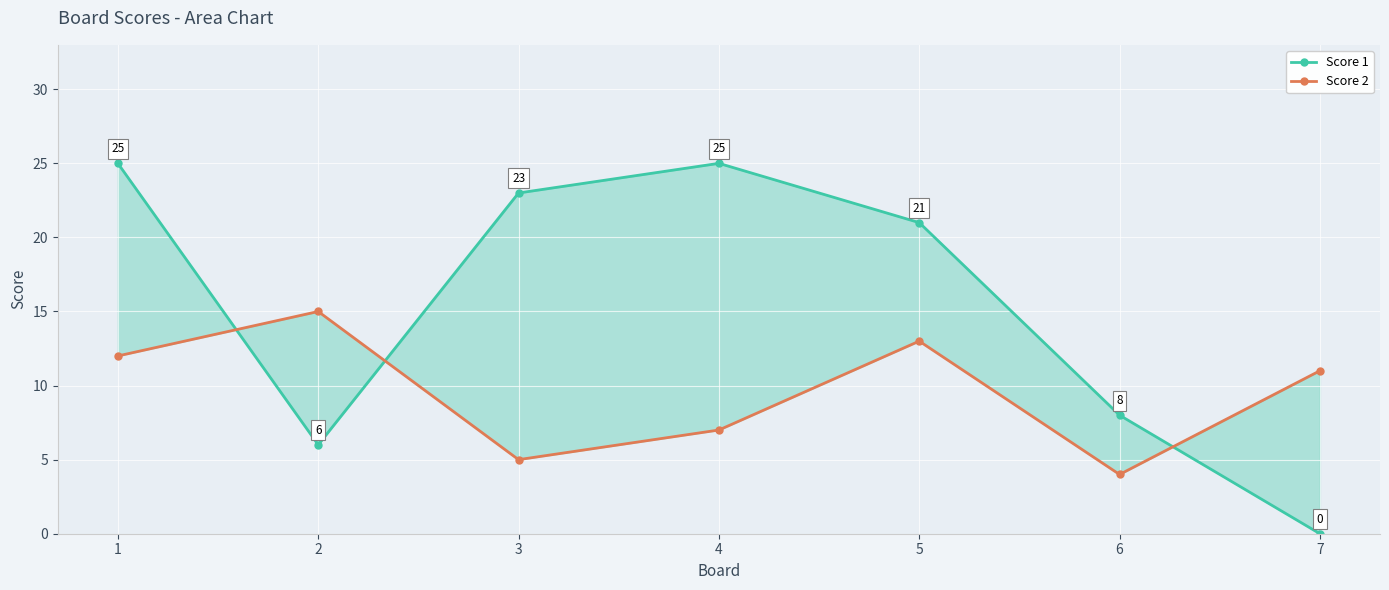

Reading right to left, what are all the values shown in this chart?

Score 1: 0	8	21	25	23	6	25
Score 2: 11	4	13	7	5	15	12